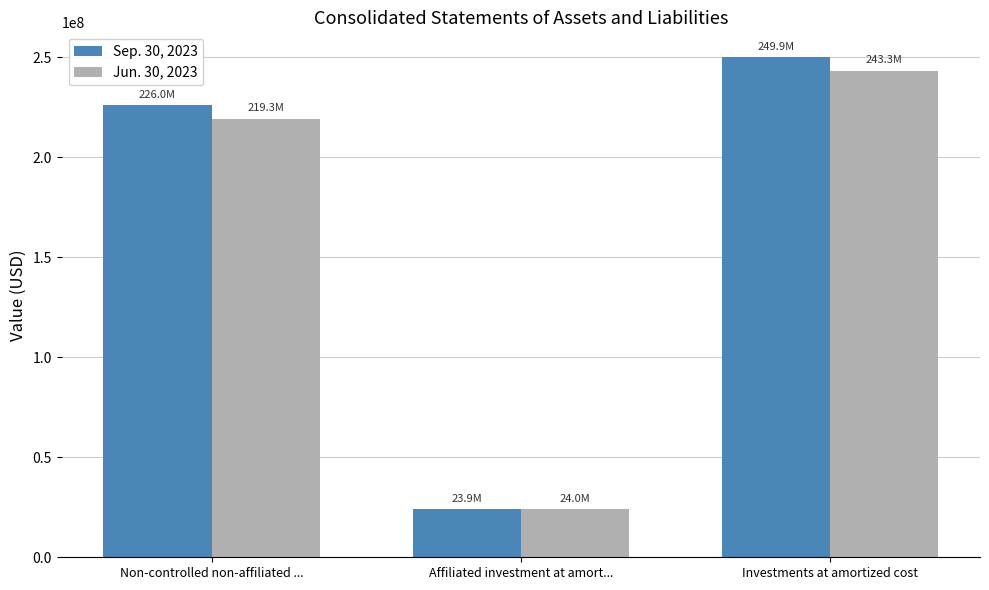

What is the sum of all Jun. 30, 2023 values?

486597632